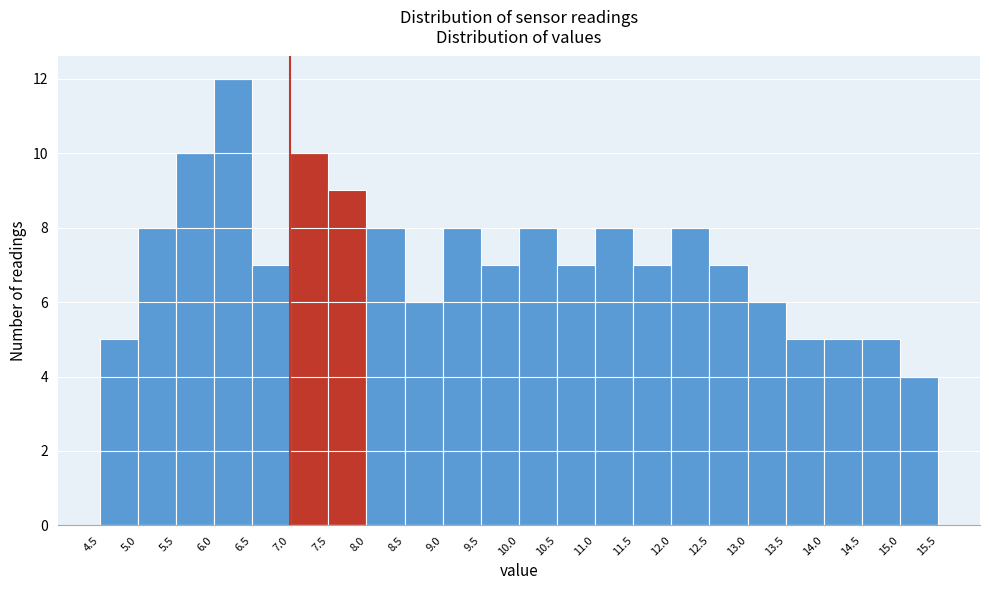

Reading left to right, list every bar in this chart as the range it spans on the x-axis followed by its height. The values are not printed on the chart, so give them approximately, as read against the axis.

4.5 to 5.0: 5
5.0 to 5.5: 8
5.5 to 6.0: 10
6.0 to 6.5: 12
6.5 to 7.0: 7
7.0 to 7.5: 10
7.5 to 8.0: 9
8.0 to 8.5: 8
8.5 to 9.0: 6
9.0 to 9.5: 8
9.5 to 10.0: 7
10.0 to 10.5: 8
10.5 to 11.0: 7
11.0 to 11.5: 8
11.5 to 12.0: 7
12.0 to 12.5: 8
12.5 to 13.0: 7
13.0 to 13.5: 6
13.5 to 14.0: 5
14.0 to 14.5: 5
14.5 to 15.0: 5
15.0 to 15.5: 4